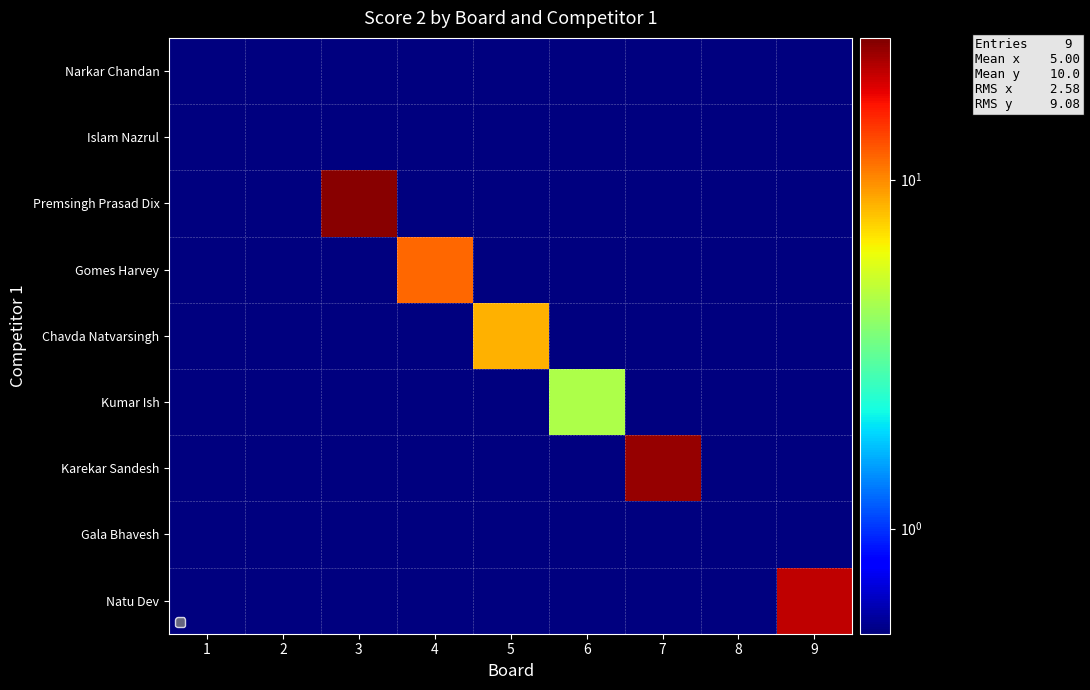

Which series has the largest range (max minus min)?

Premsingh Prasad Dix